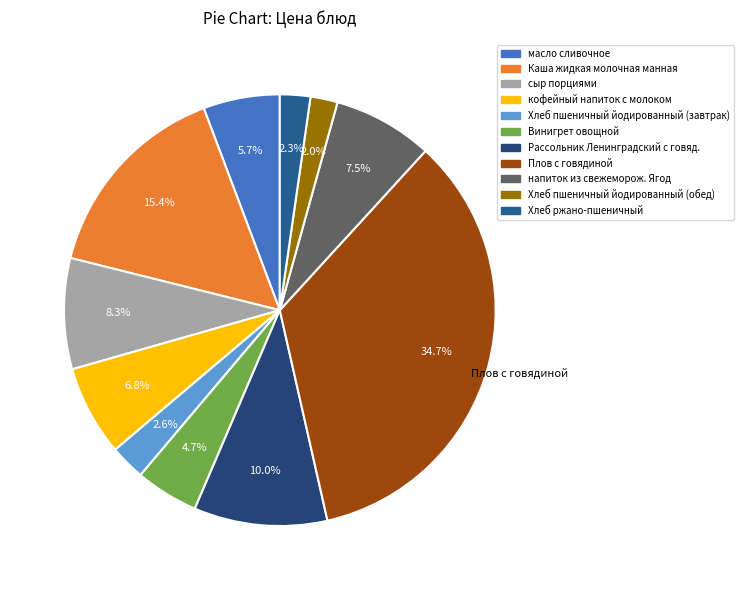

To the nearest percent, what is the combined percentage of Винигрет овощной and Хлеб пшеничный йодированный (обед)?

7%